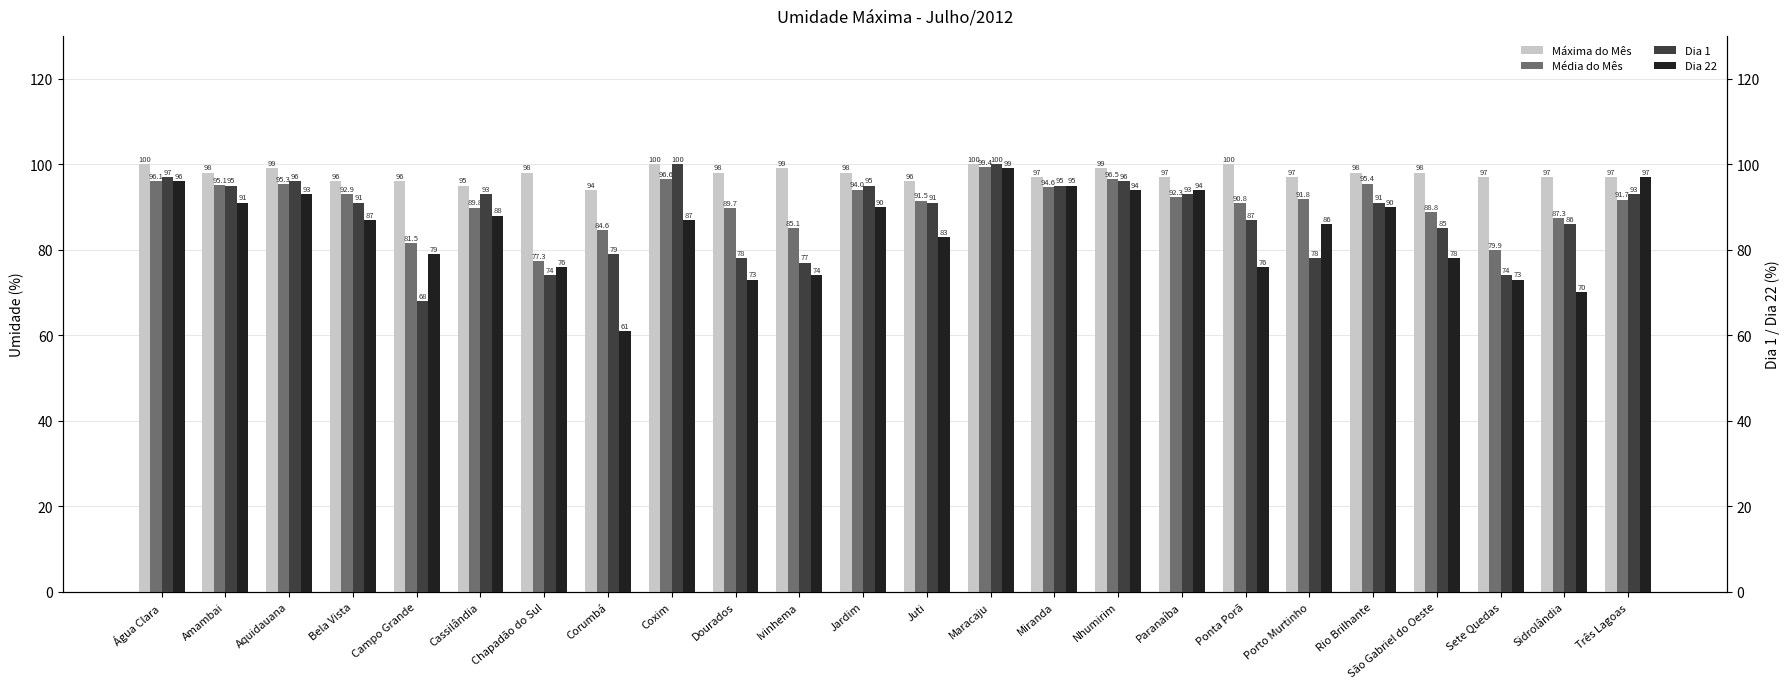

What position from the left is Amambai?

2